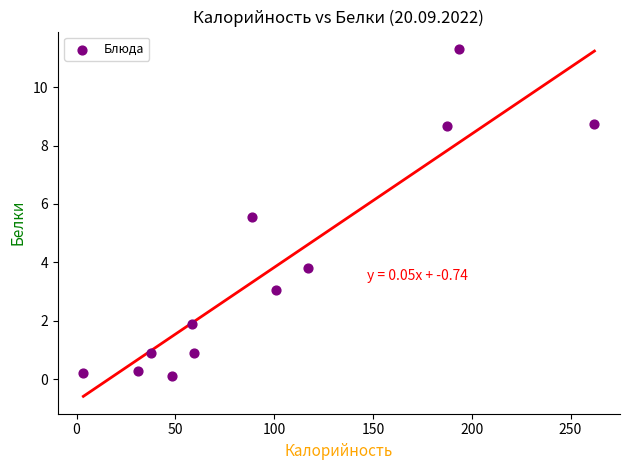

What is the range of Y values (max minus min)?

11.2